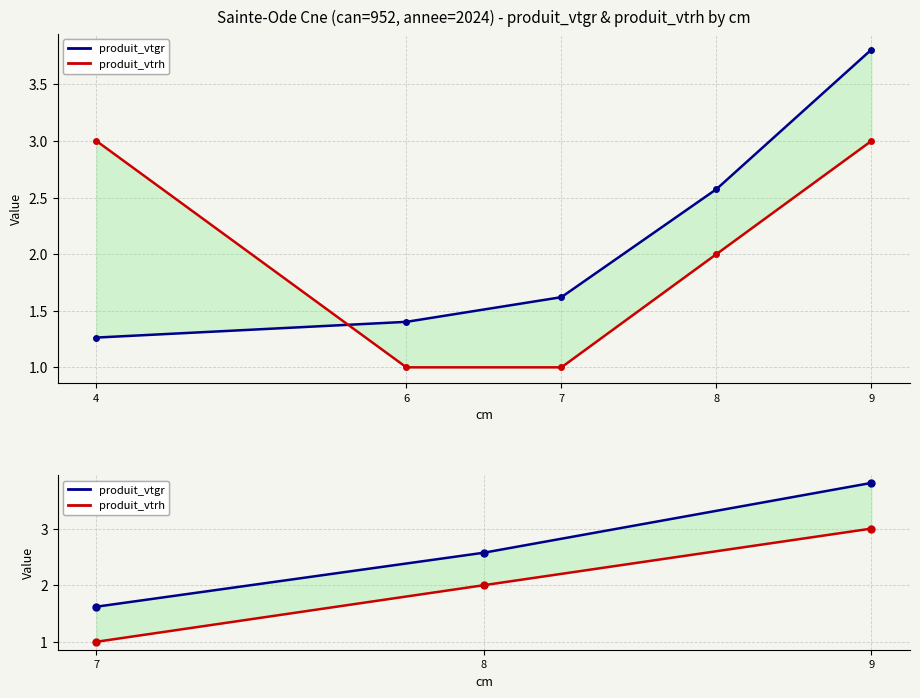

What is the sum of all produit_vtrh values?

6.0